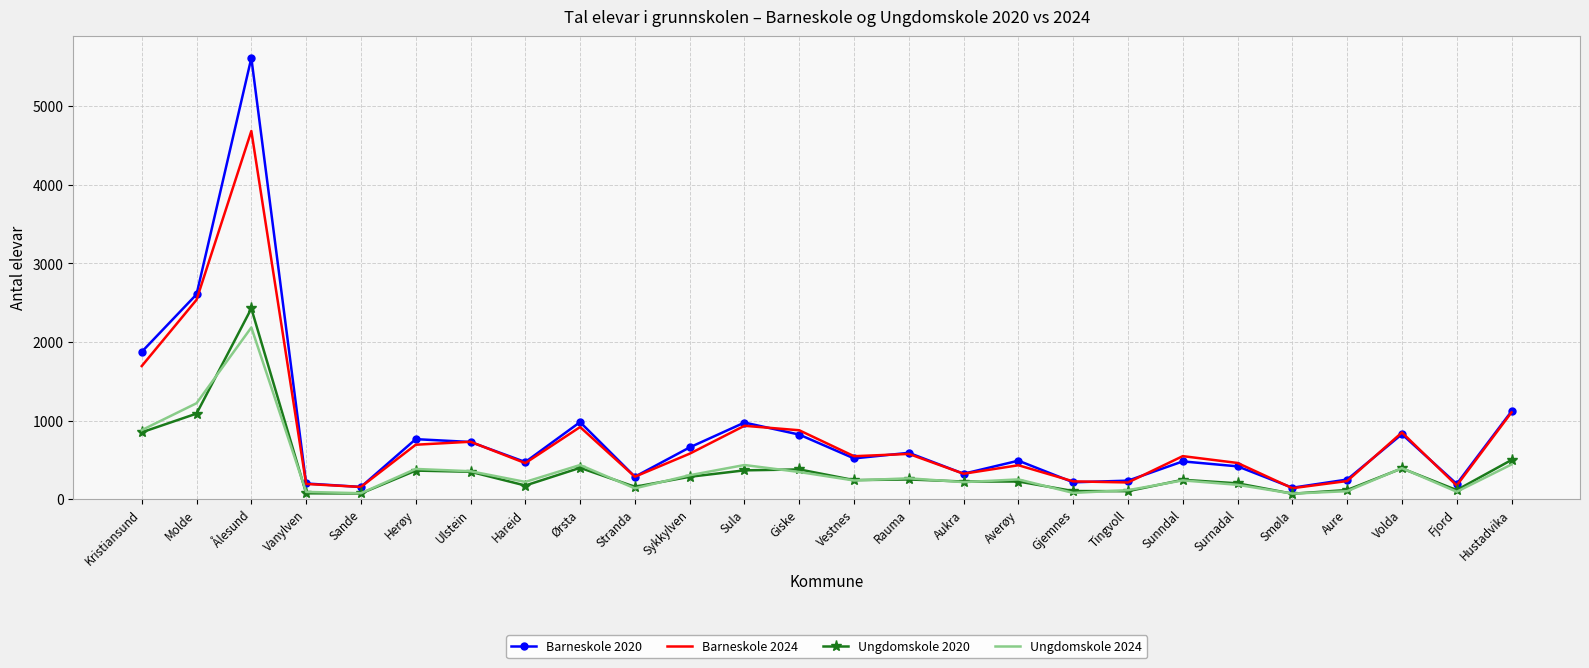

Where is Barneskole 2020 nearest to the value 2878?

Molde